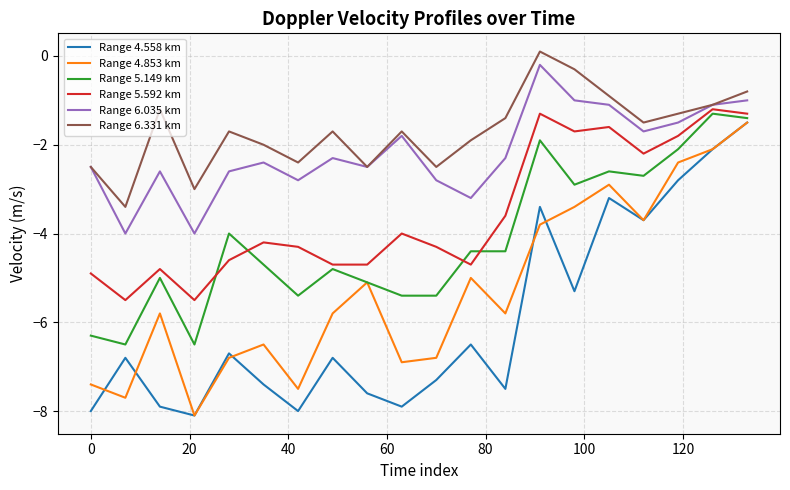

What is the minimum value for Range 4.558 km?

-8.1